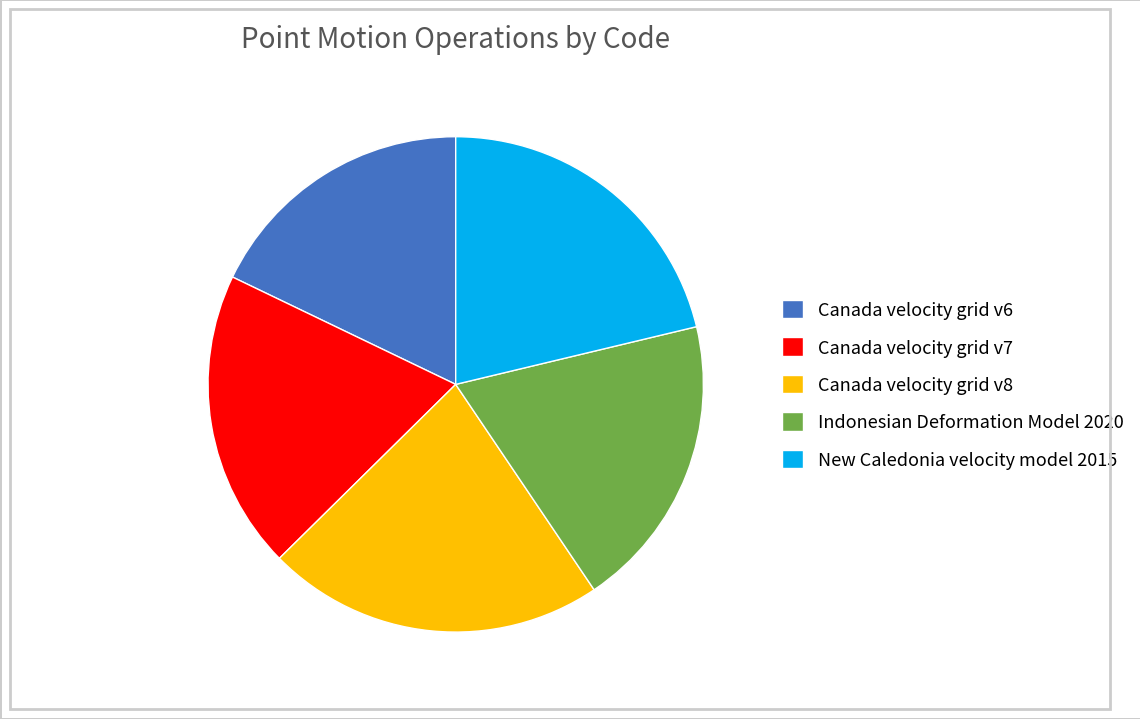

Is Indonesian Deformation Model 2020 the majority of the pie?

No